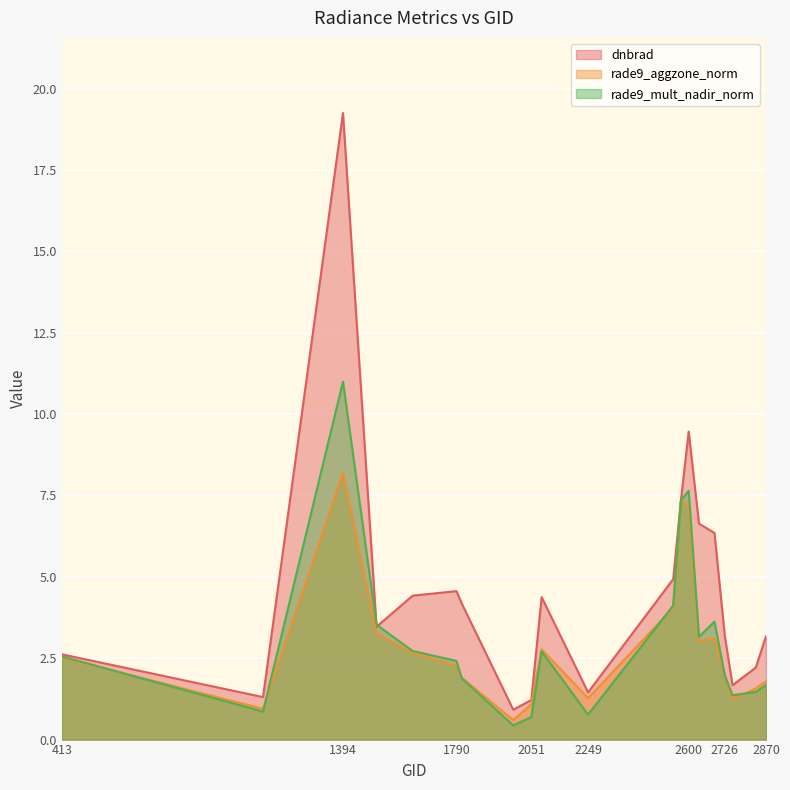

Where is rade9_aggzone_norm nearest to the value 4?

2546